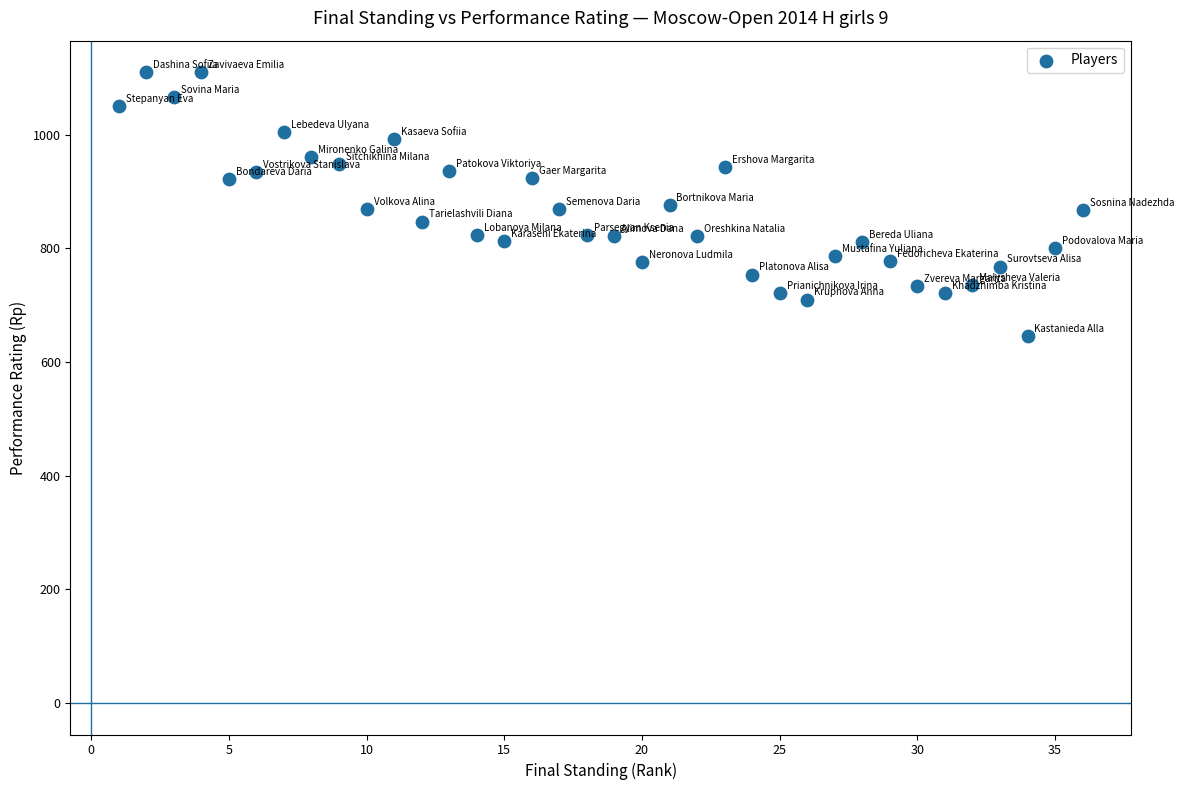

What is the range of Y values (max minus min)?

464